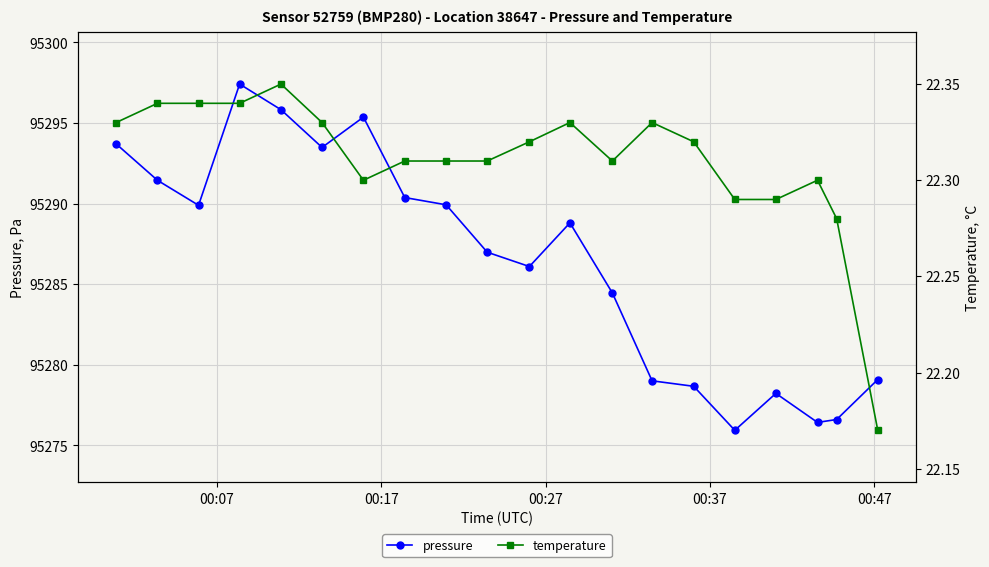

At how many categories does at least one series exceed 406?

20